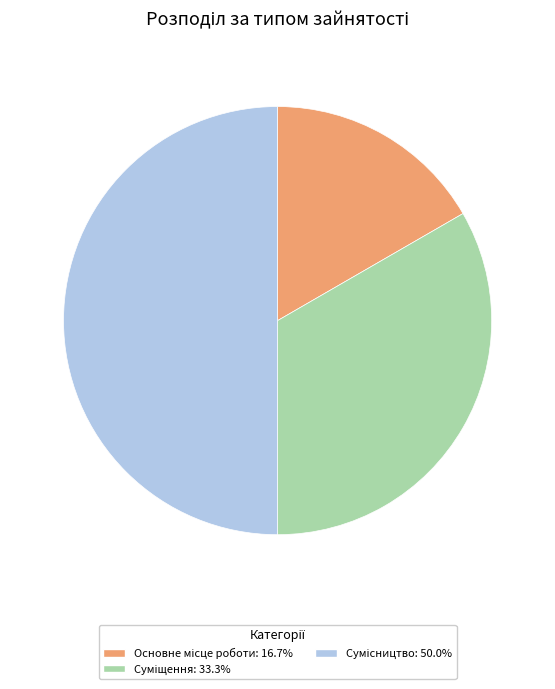

What is the change in value from Основне місце роботи to Сумісництво?

+2